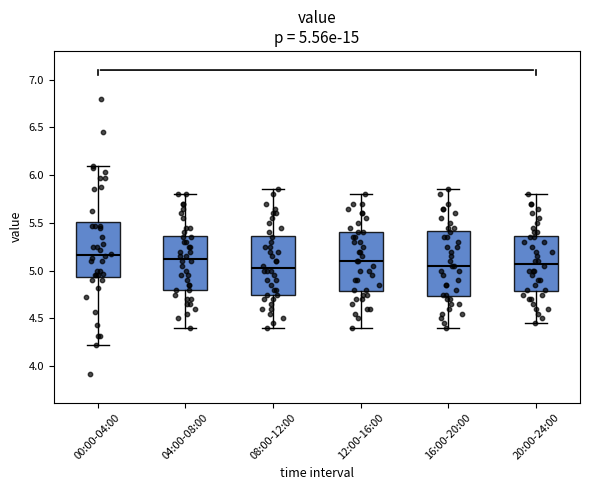

Which box is the tallest, from its lower edge to its upper edge?

16:00-20:00